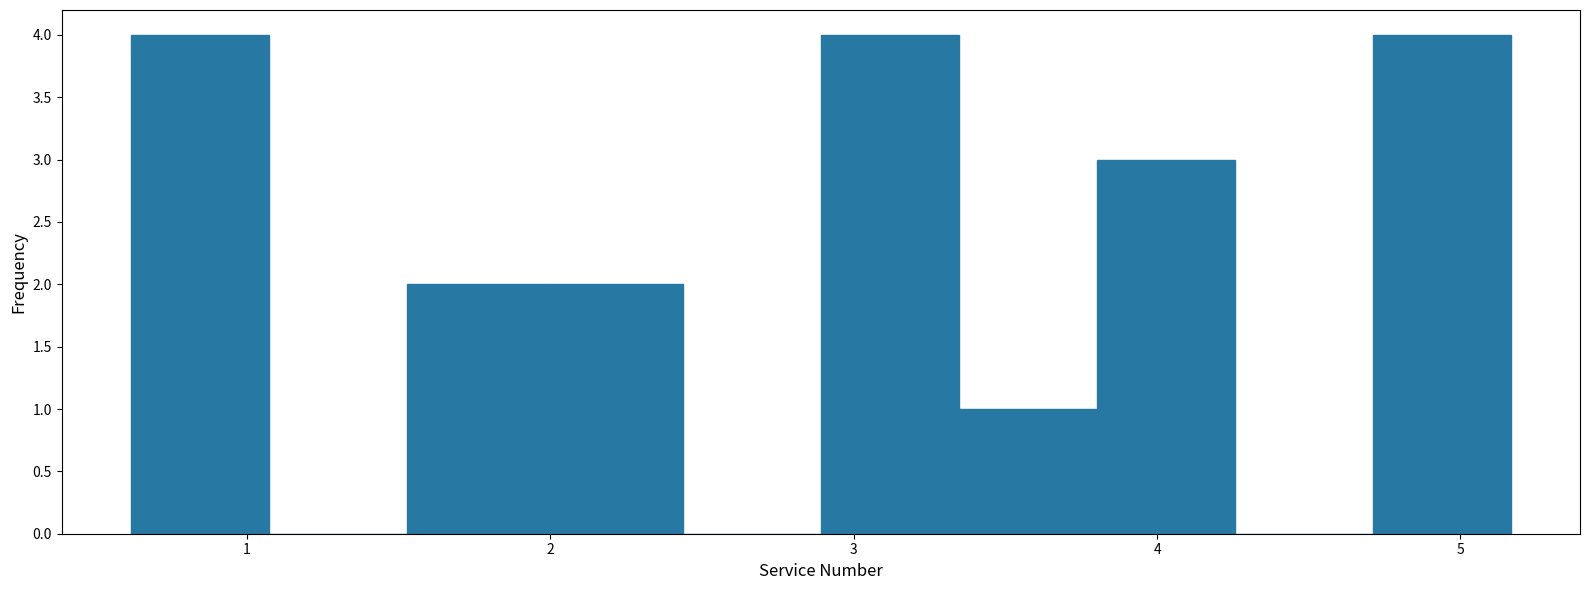

Reading left to right, list every bar in this chart as the range it spans on the x-axis followed by its height. Neither the bar edges nor the heights are printed on the chart, so give them approximately, as read against the axes.

0.6 to 1.1: 4
1.1 to 1.5: 0
1.5 to 2.0: 2
2.0 to 2.4: 2
2.4 to 2.9: 0
2.9 to 3.3: 4
3.3 to 3.8: 1
3.8 to 4.3: 3
4.3 to 4.7: 0
4.7 to 5.2: 4